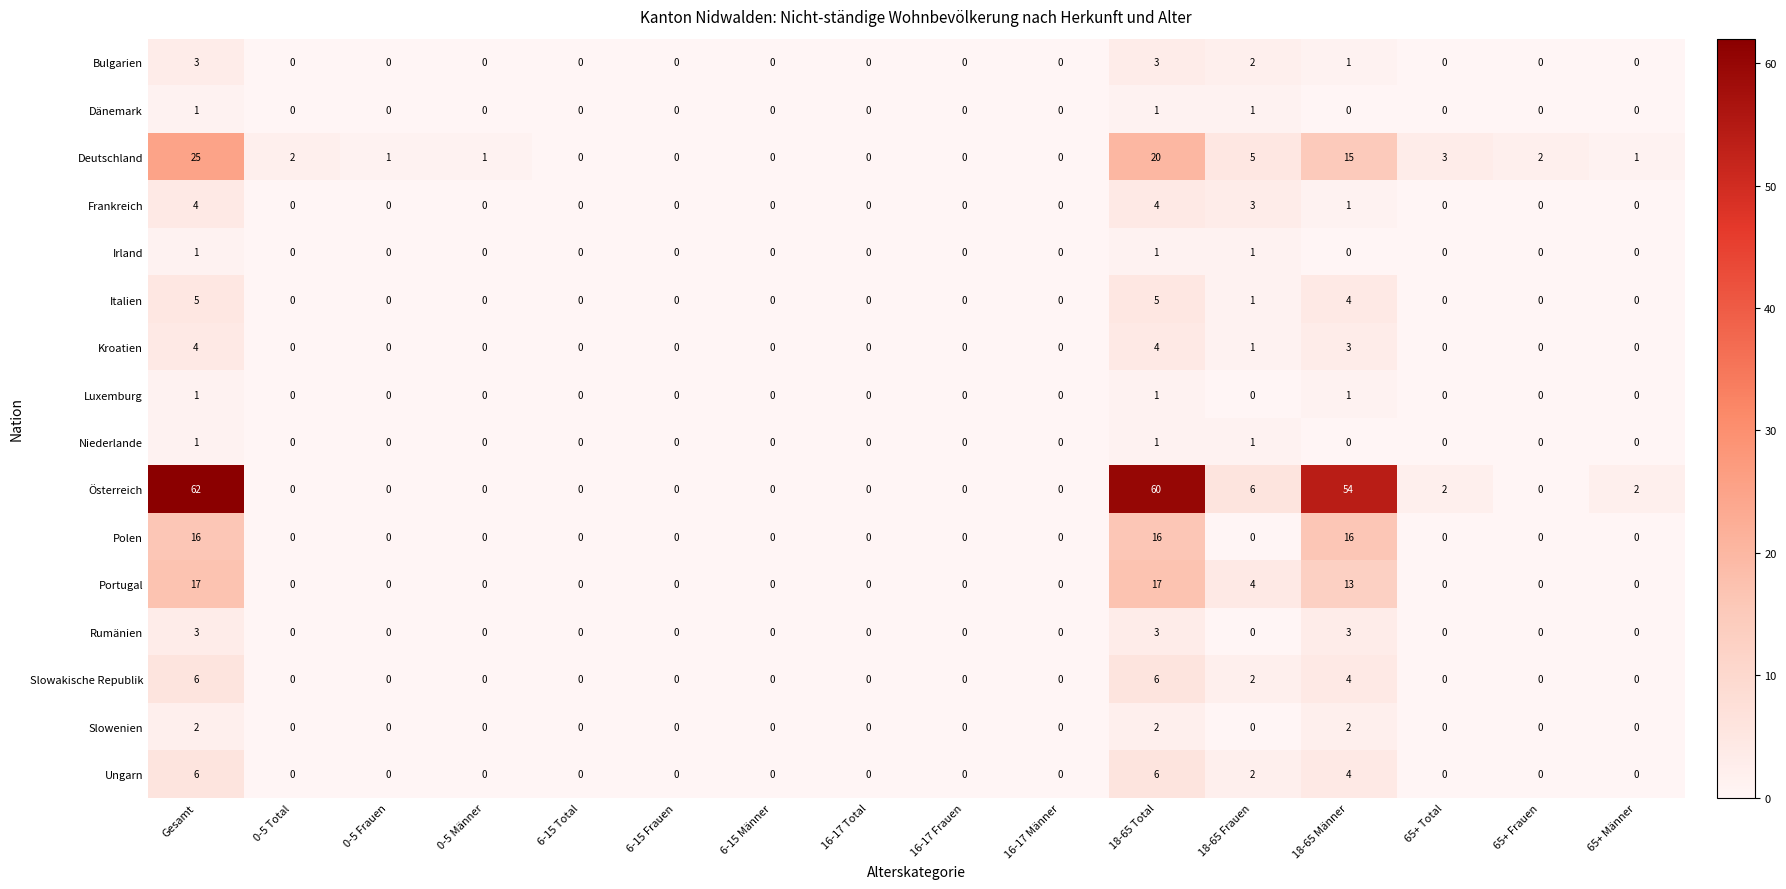

Which series has the largest total across all categories?

Österreich